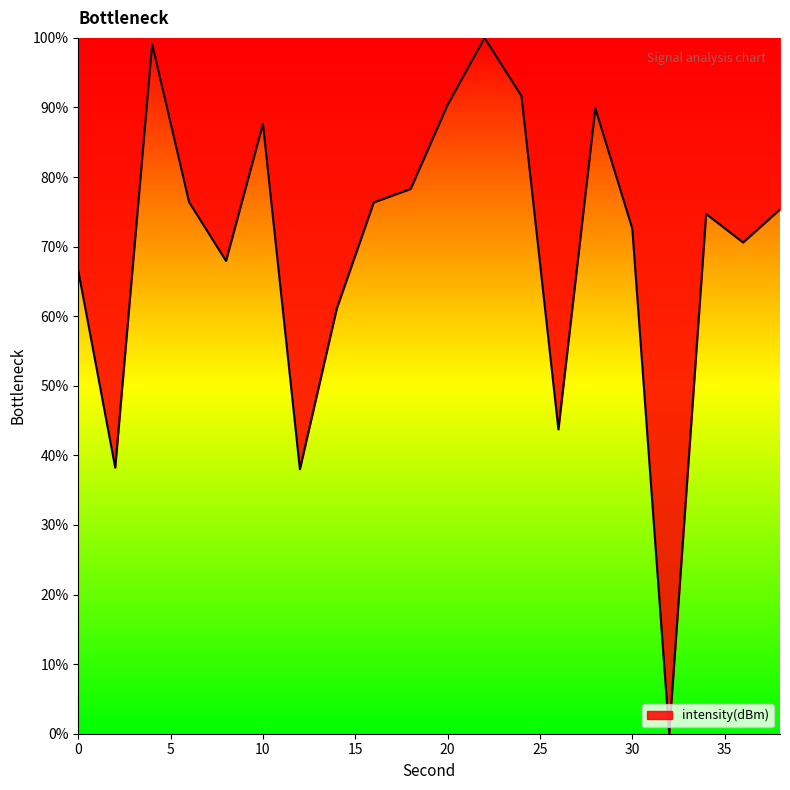

What is the difference between the maximum and minimum values?

100.0